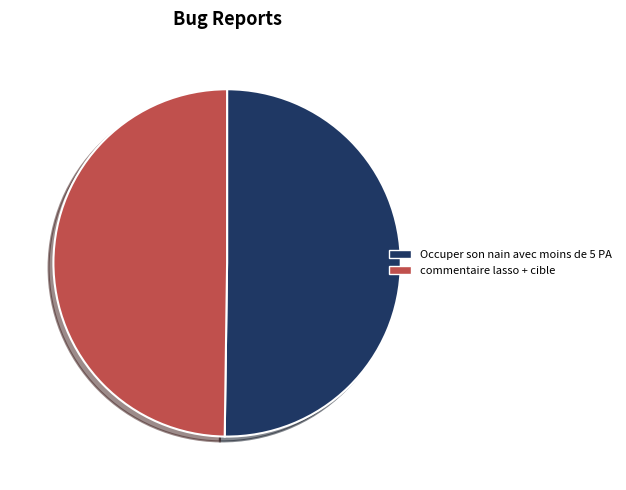

What is the ratio of the value at commentaire lasso + cible to the value at Occuper son nain avec moins de 5 PA?

1.0